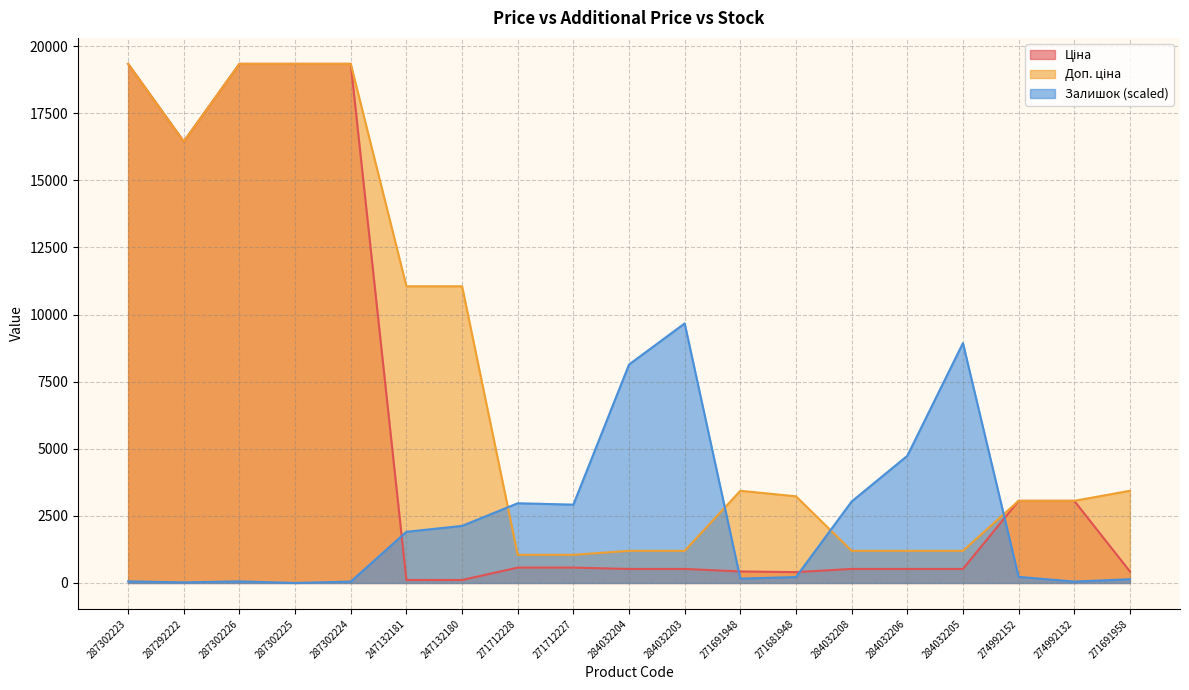

What are all the series names shown in the legend?

Ціна, Доп. ціна, Залишок